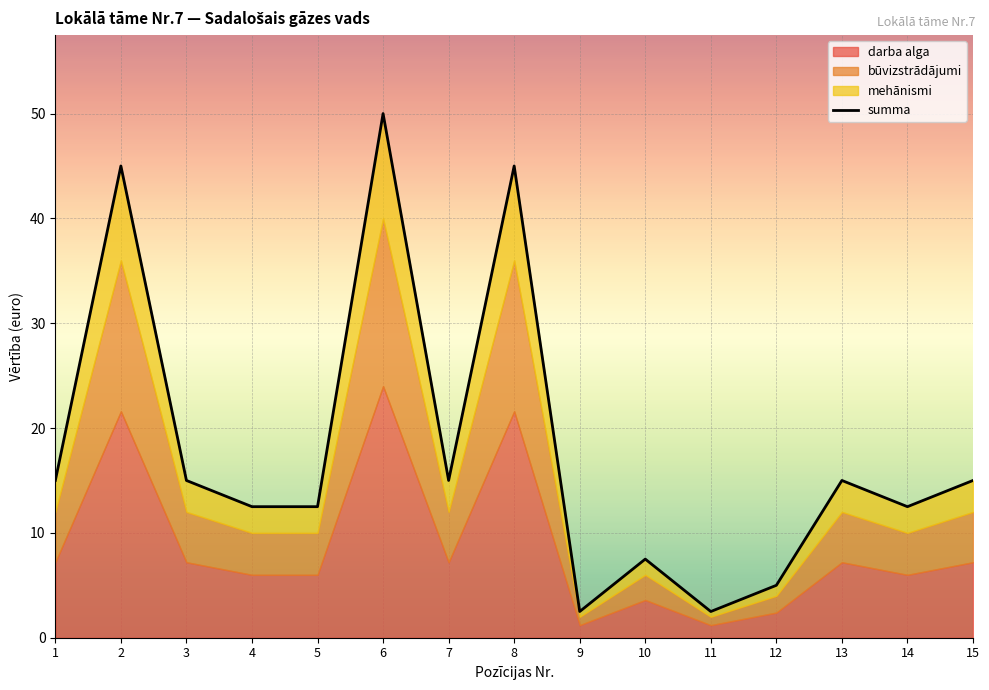

Which has a higher value, 11 or 4?

4